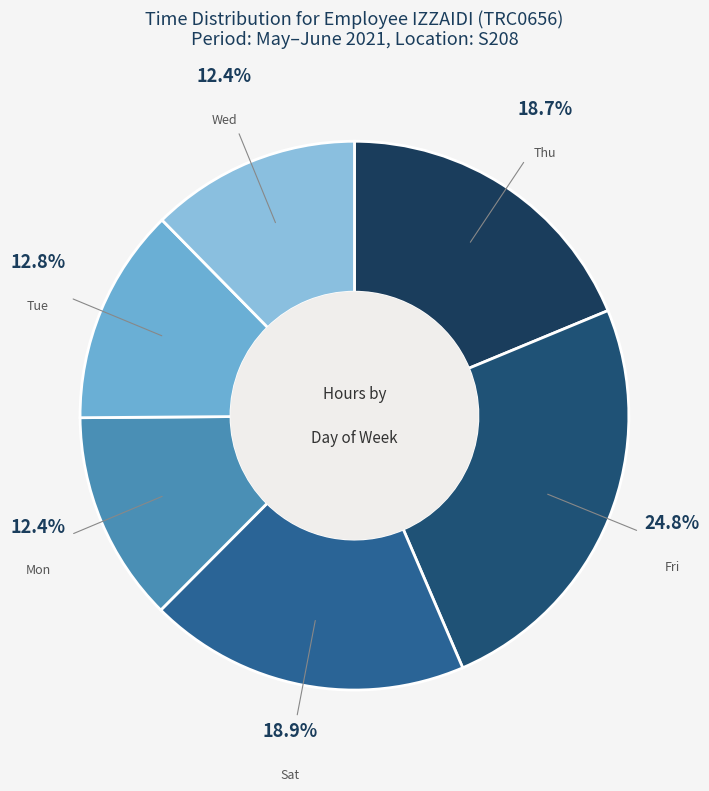

Is there a majority slice in this chart?

No